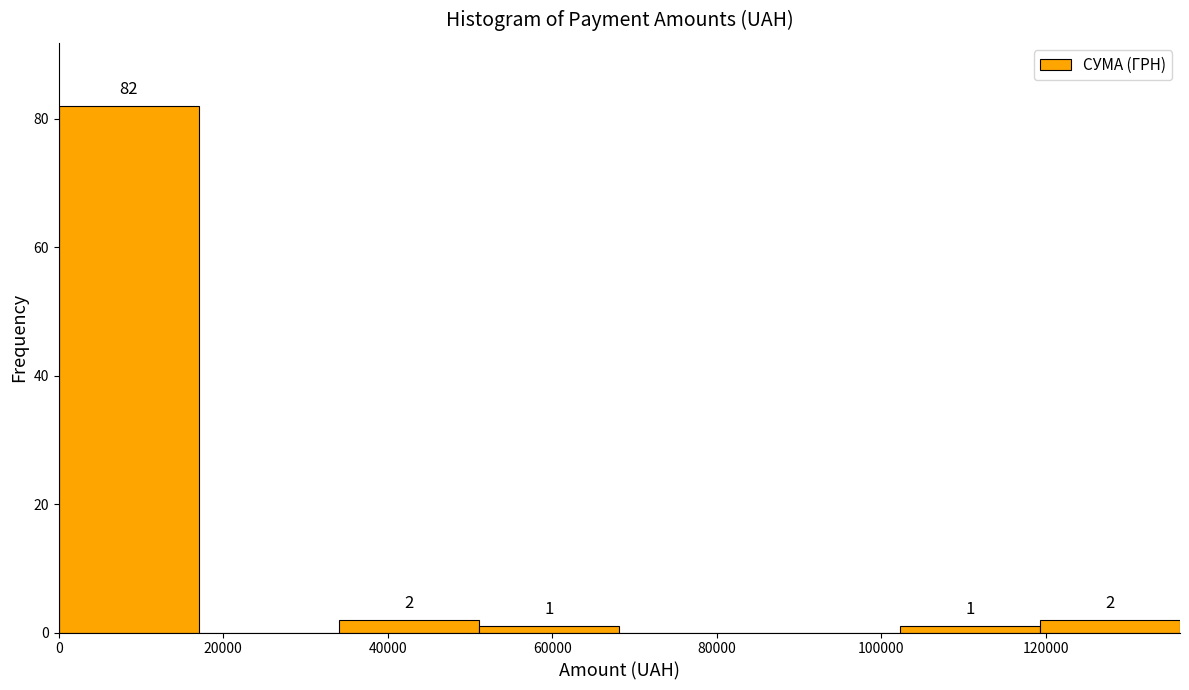

Which range on the x-axis has the tallest bar?

0 to 18000